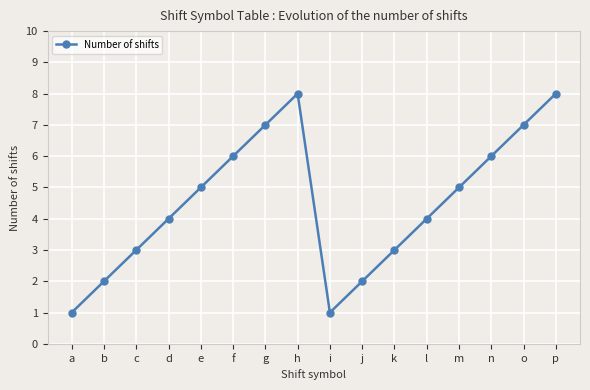

The chart shows a value of 2 at f. True or false?

False